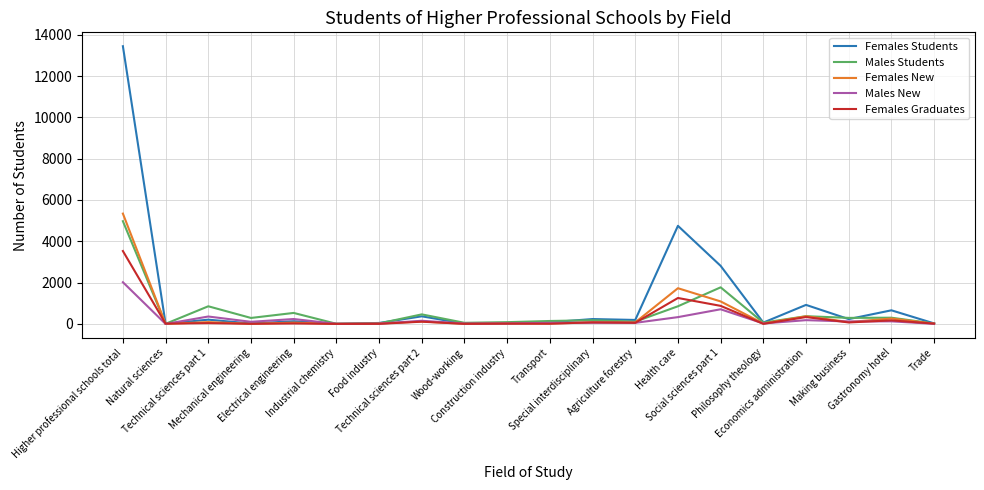

What is the sum of all Males New values?

4597